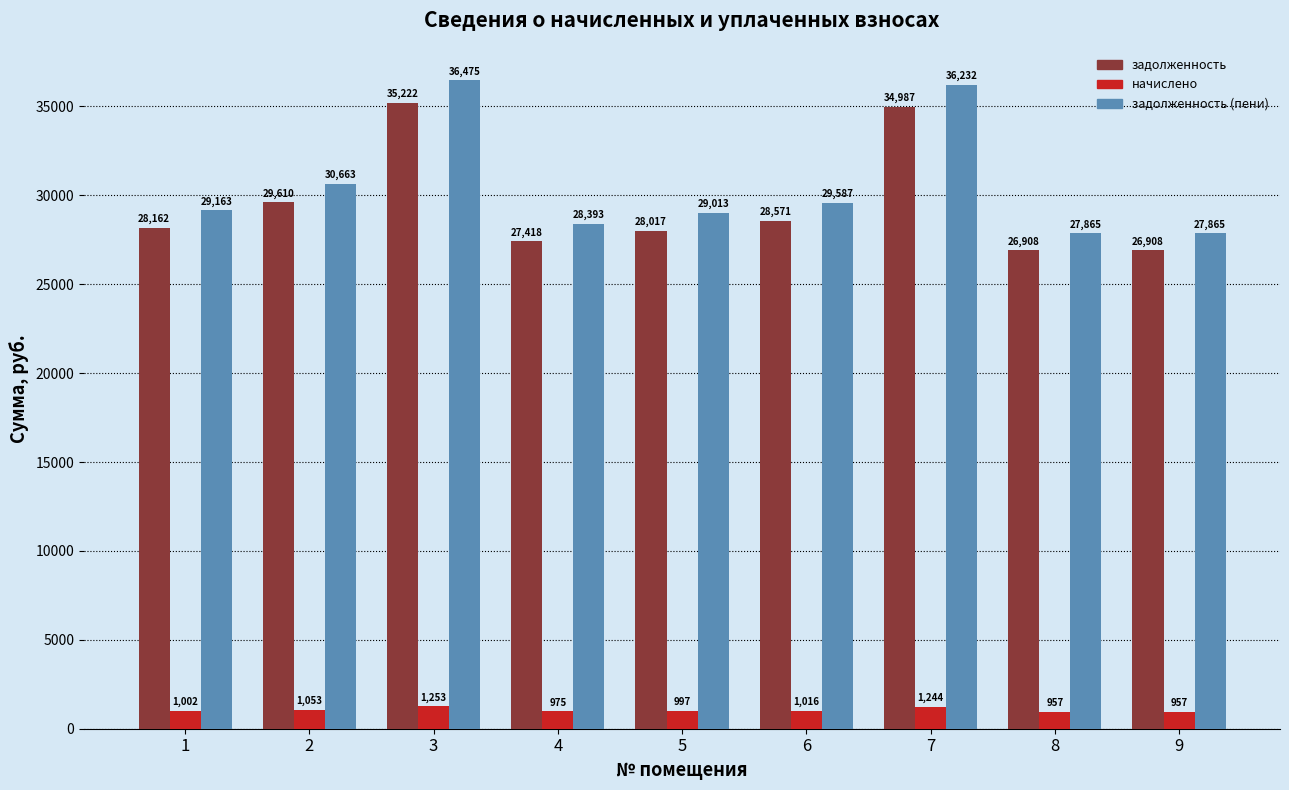

Which category has the highest value in the начислено series?

3